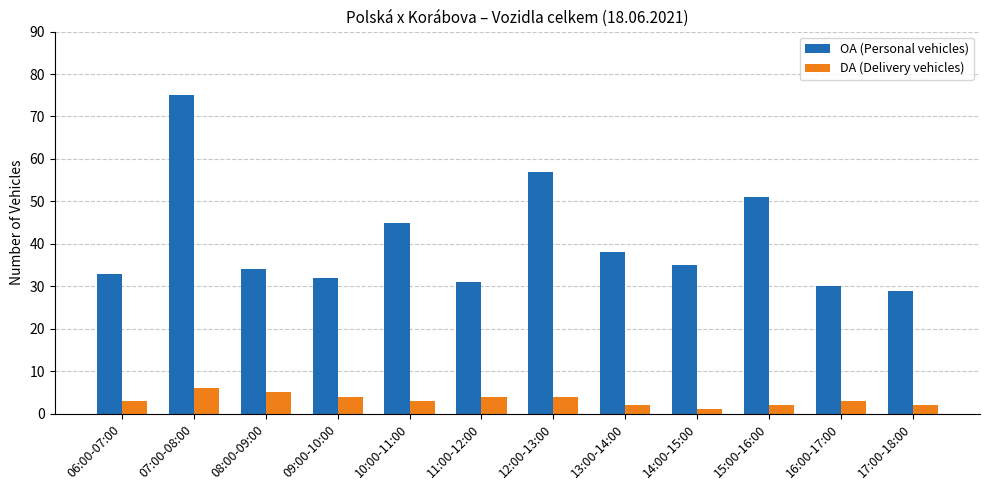

How many series are shown in this chart?

2